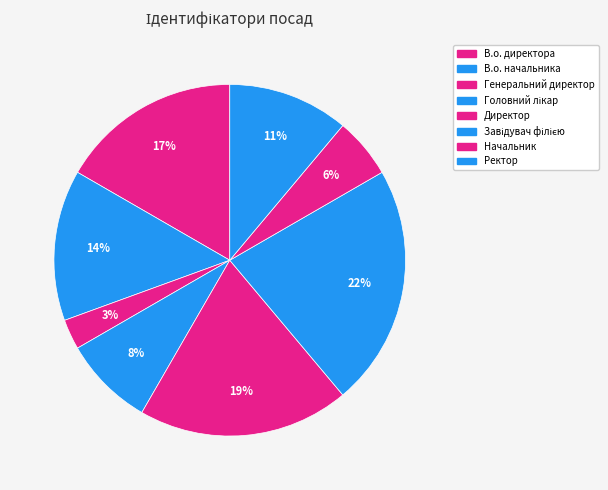

Does Завідувач філією account for over 50% of the chart?

No